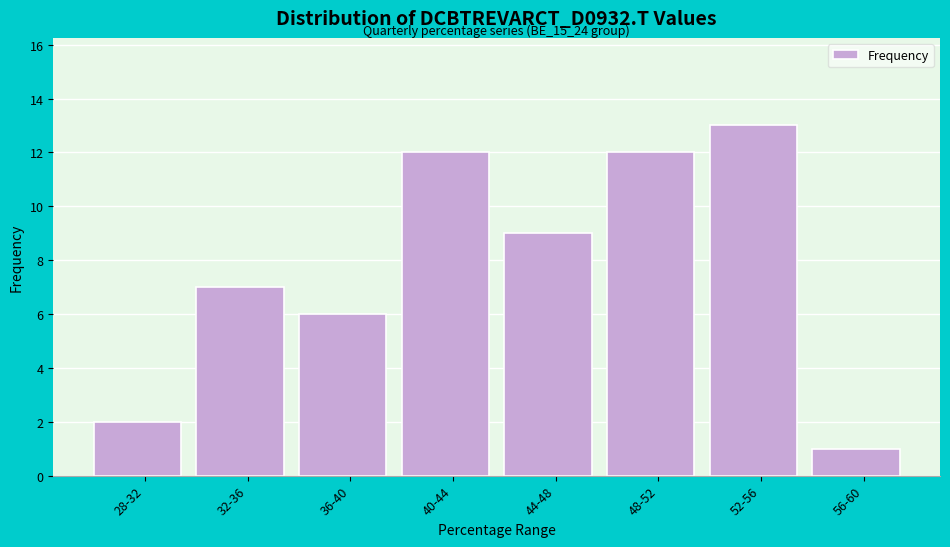

Reading left to right, transcribe all the data shown in this chart.

2	7	6	12	9	12	13	1